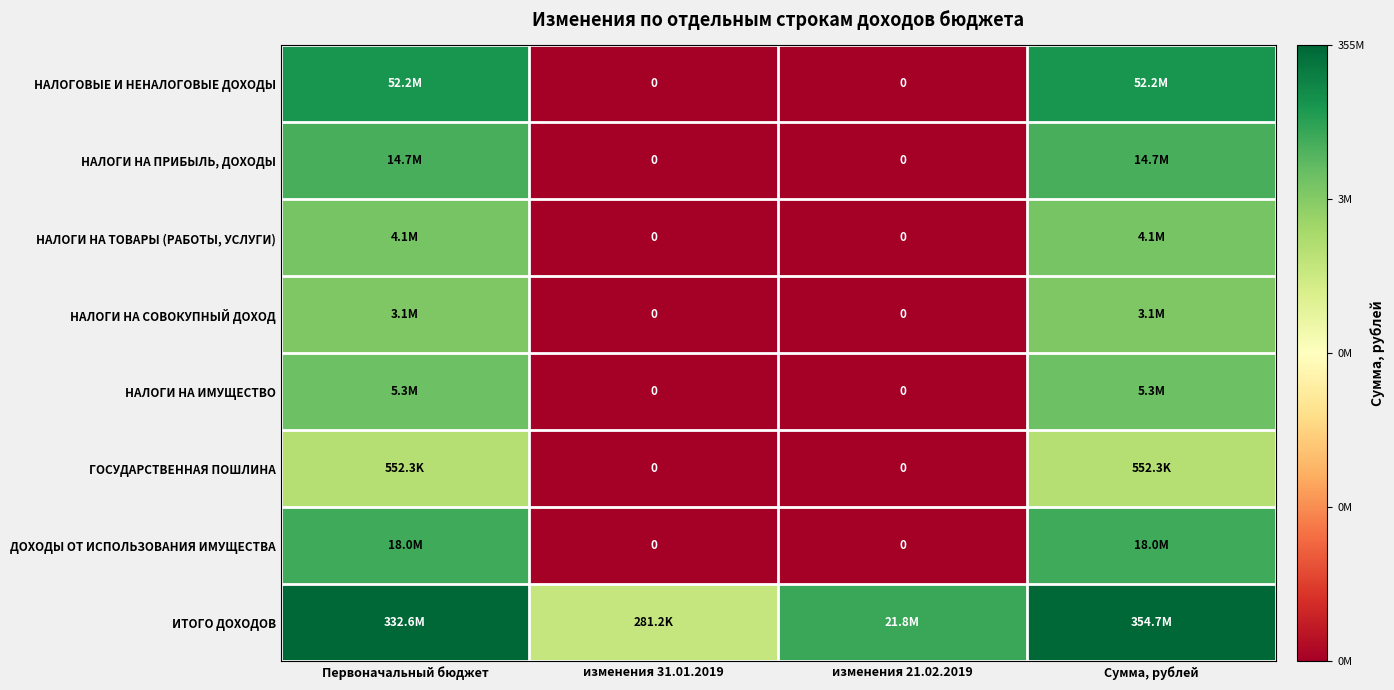

How many positive values does the ГОСУДАРСТВЕННАЯ ПОШЛИНА series have?

2